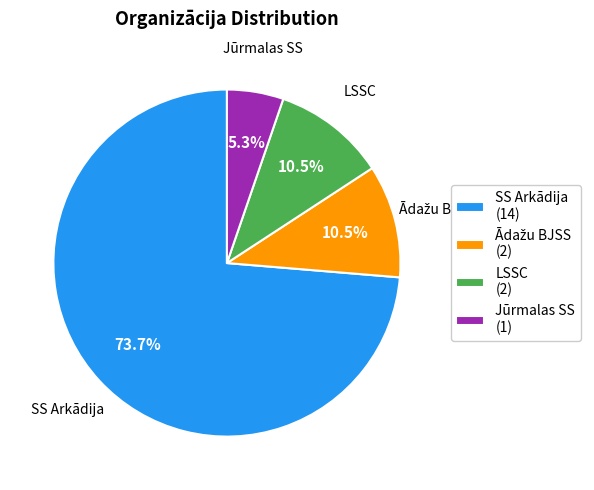

What is the smallest slice in the pie chart?

Jūrmalas SS